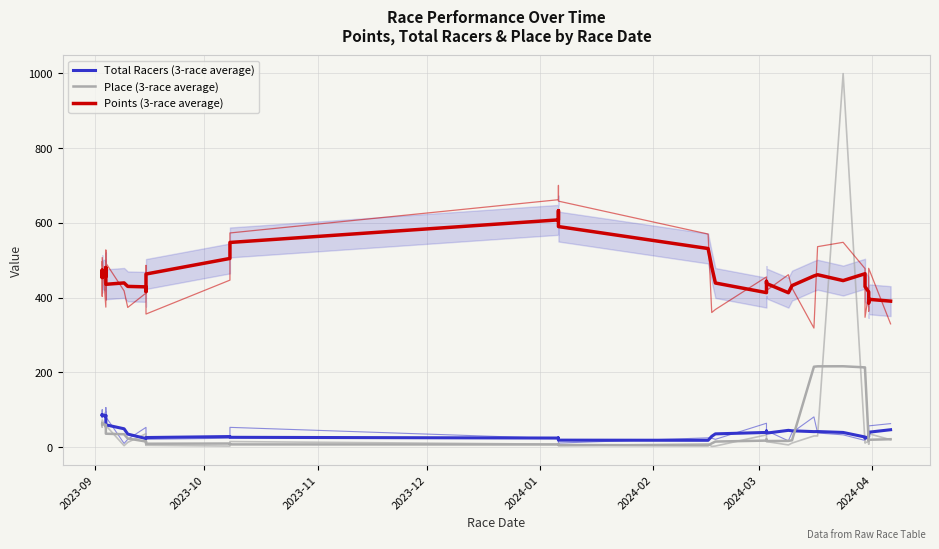

Which series has the widest spread of values?

Points (3-race average)